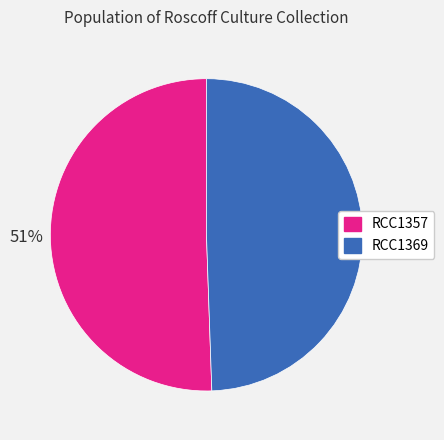

To the nearest percent, what portion does RCC1357 represent?

51%